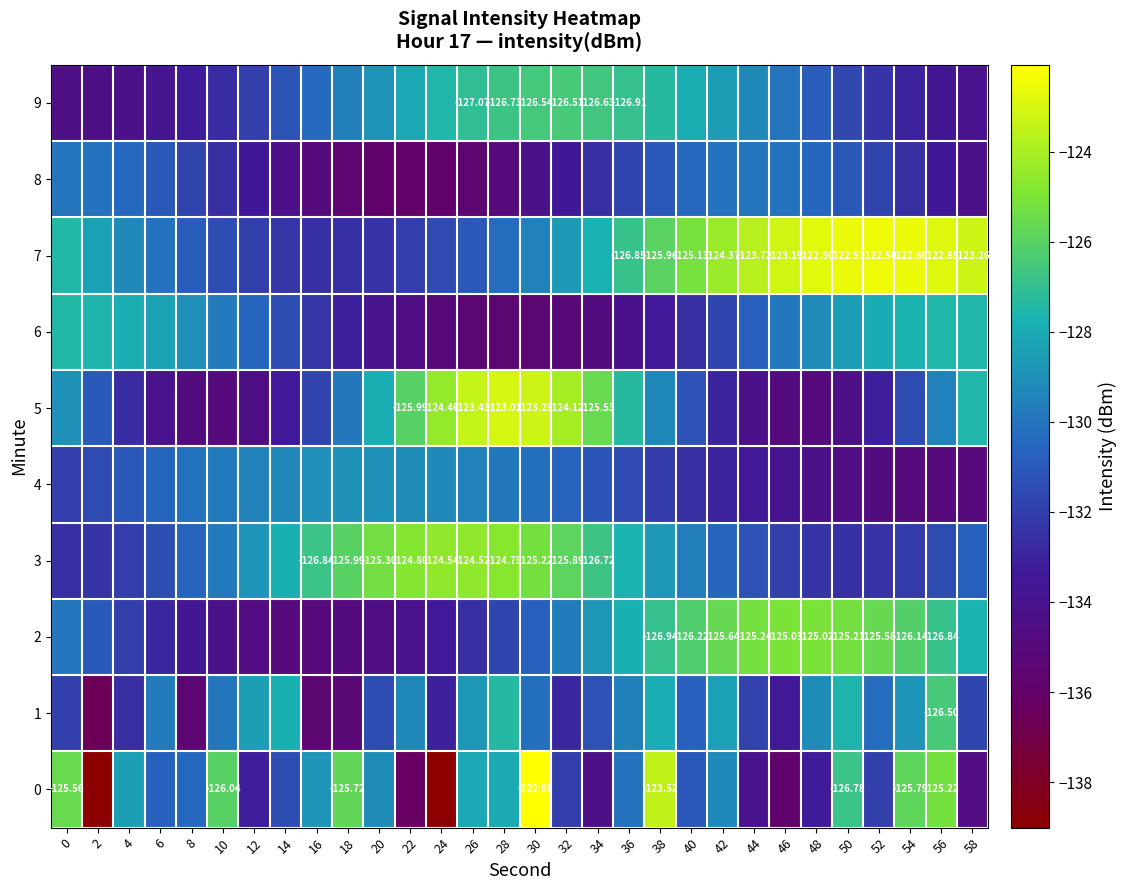

The value of 9 at 44 is -129.3. True or false?

True